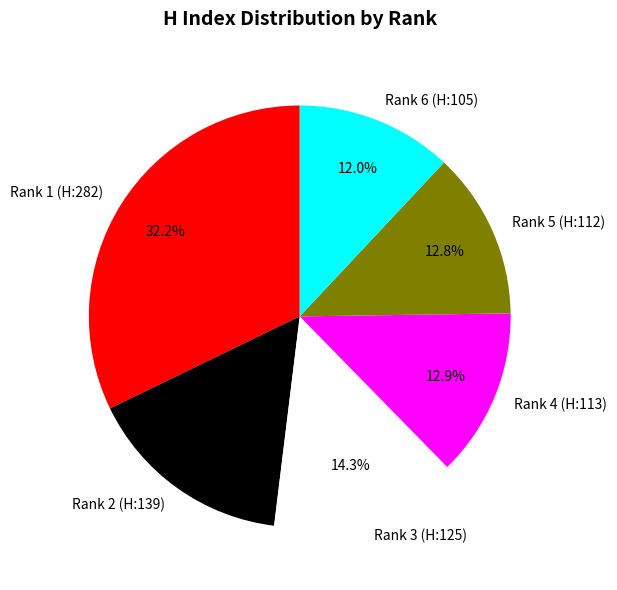

To the nearest percent, what portion does Rank 6 (H:105) represent?

12%